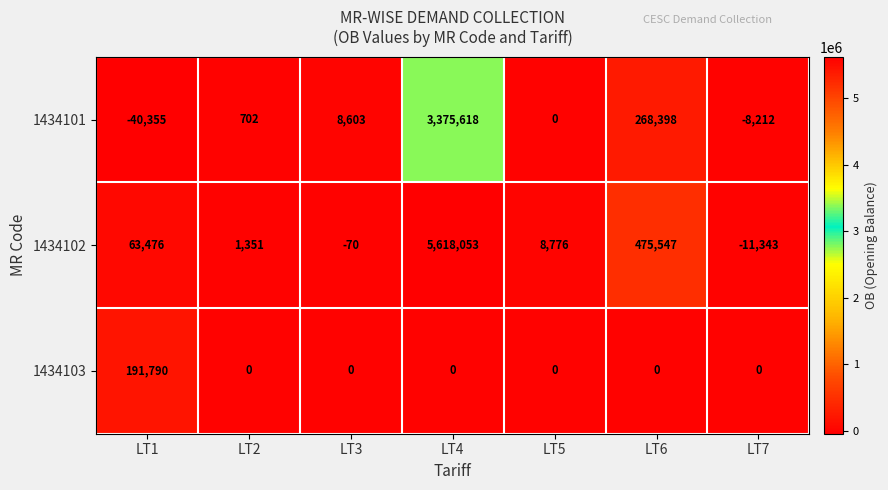

Which series has the largest total across all categories?

1434102